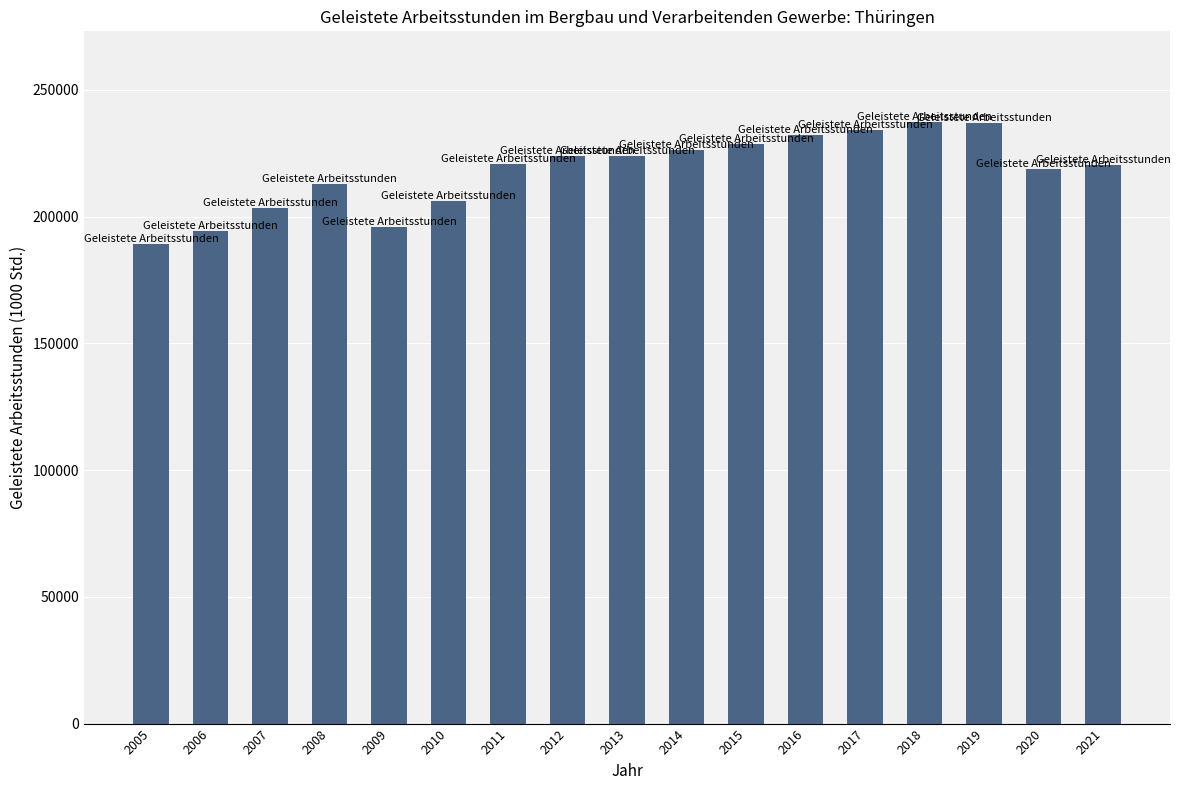

Which label corresponds to the smallest value in the chart?

2005